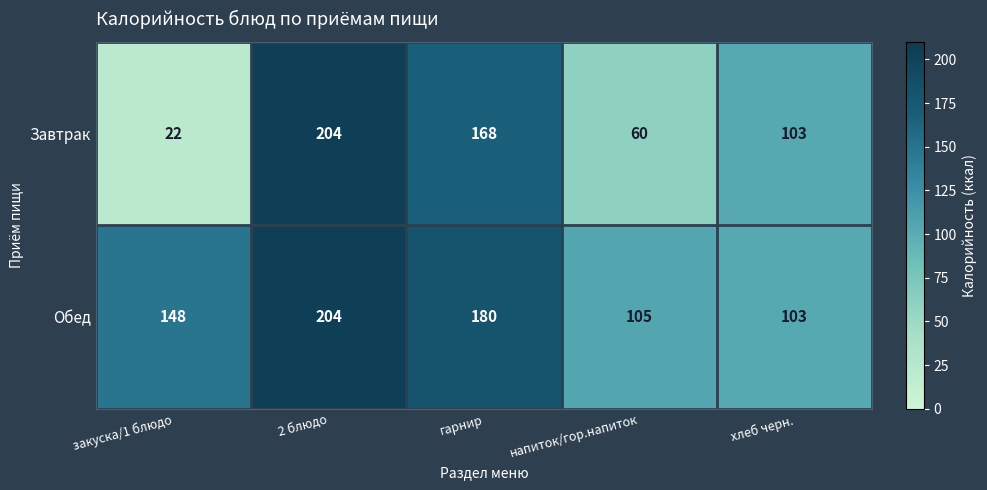

Reading left to right, what are all the values shown in this chart?

Завтрак: 22	204	168	60	103
Обед: 148	204	180	105	103